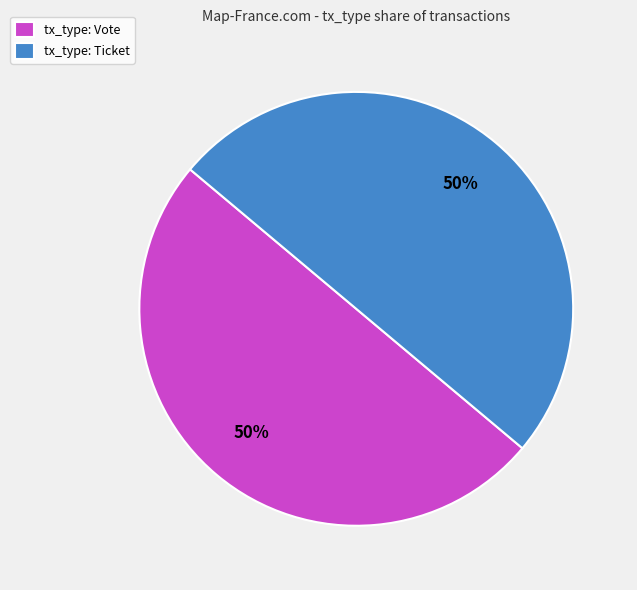

Combined, do tx_type: Ticket and tx_type: Vote account for over 50%?

Yes